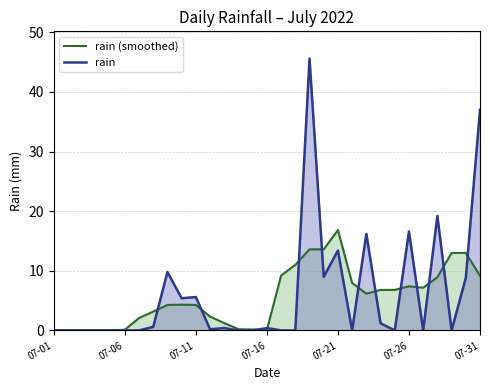

After their last crossing, which series has the higher values: rain or rain (smoothed)?

rain